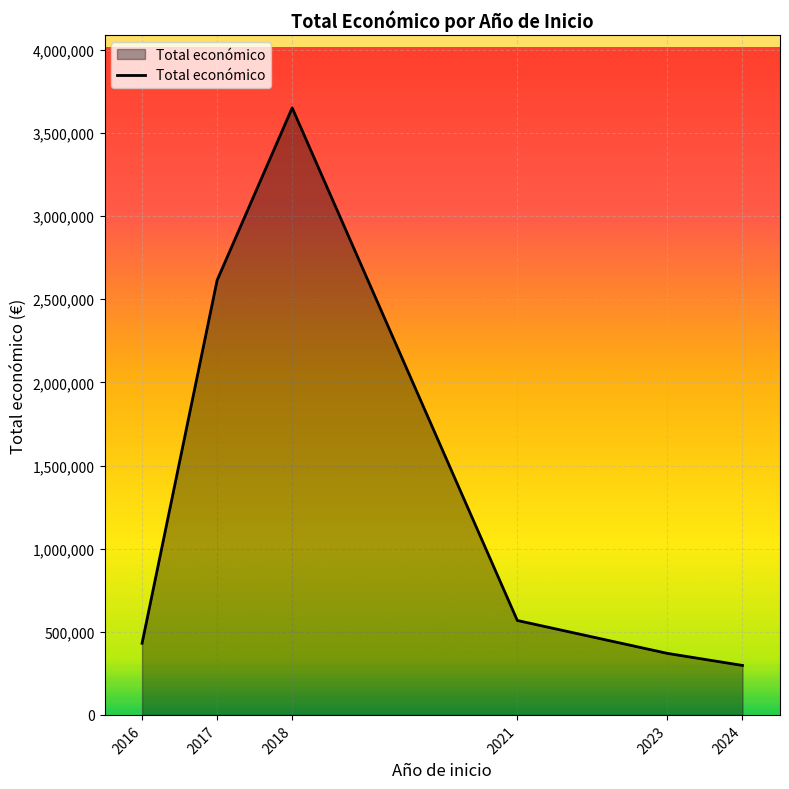

List the labels in order of value, largest first.

2018, 2017, 2021, 2016, 2023, 2024